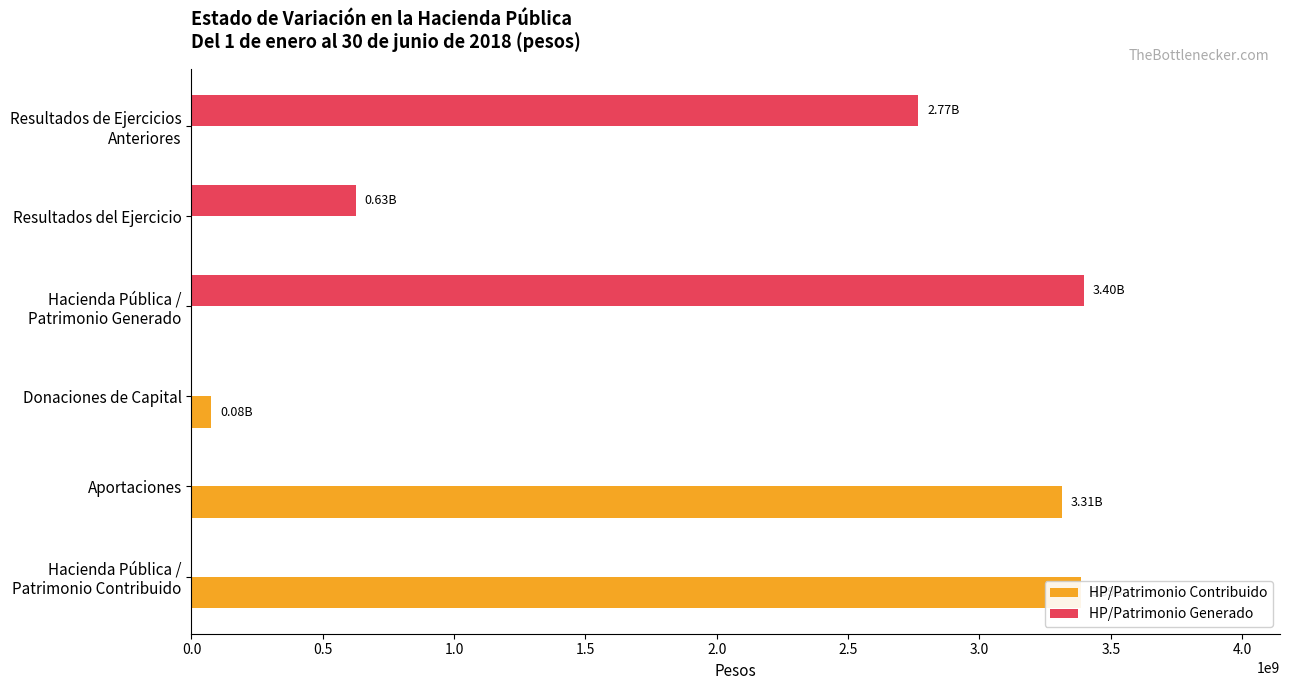

Rank the series by their average value, from highest to lowest.

HP/Patrimonio Generado, HP/Patrimonio Contribuido